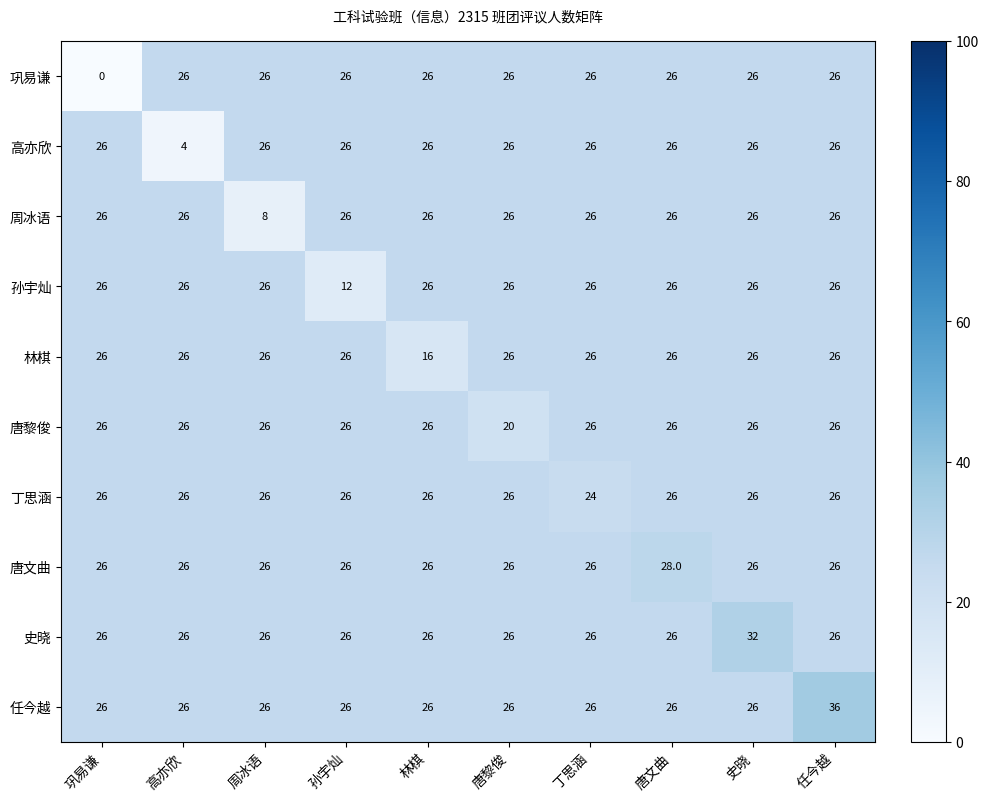

What is the difference between the highest and lowest values at 孙宇灿?

14